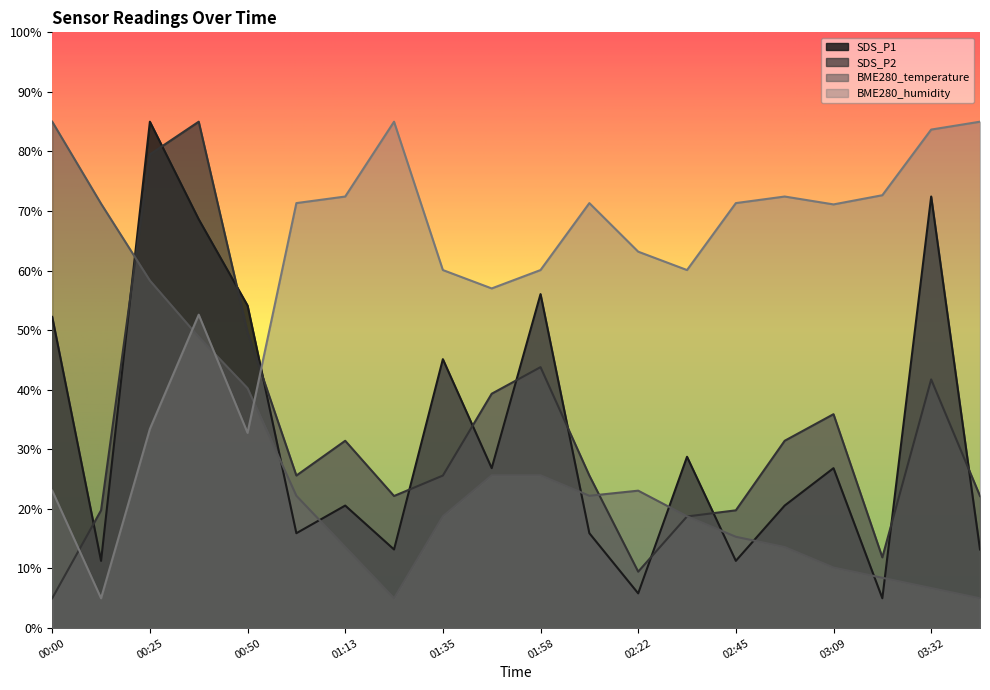

Which series has the widest spread of values?

SDS_P1